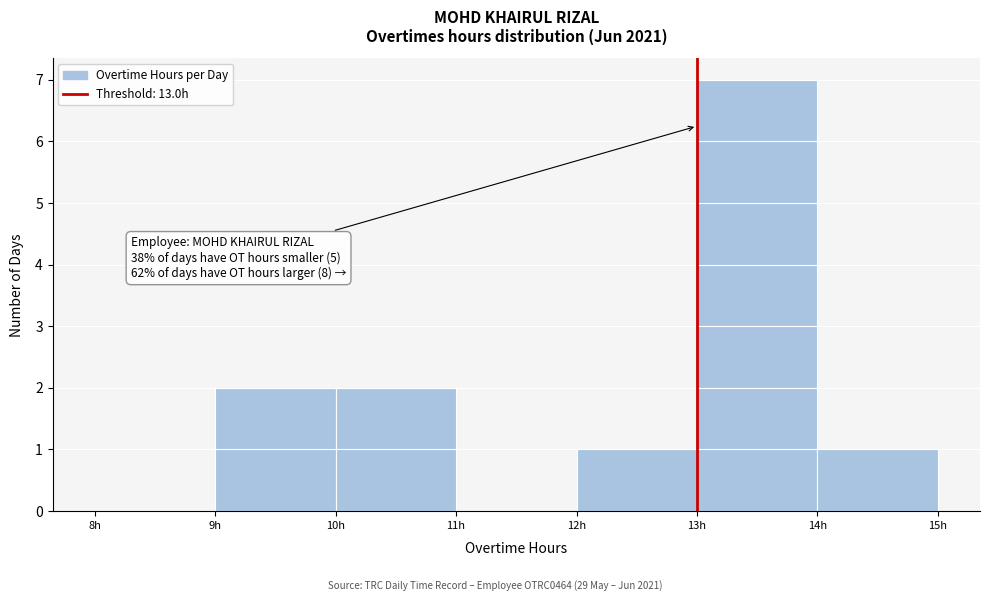

Which range on the x-axis has the tallest bar?

13 to 14